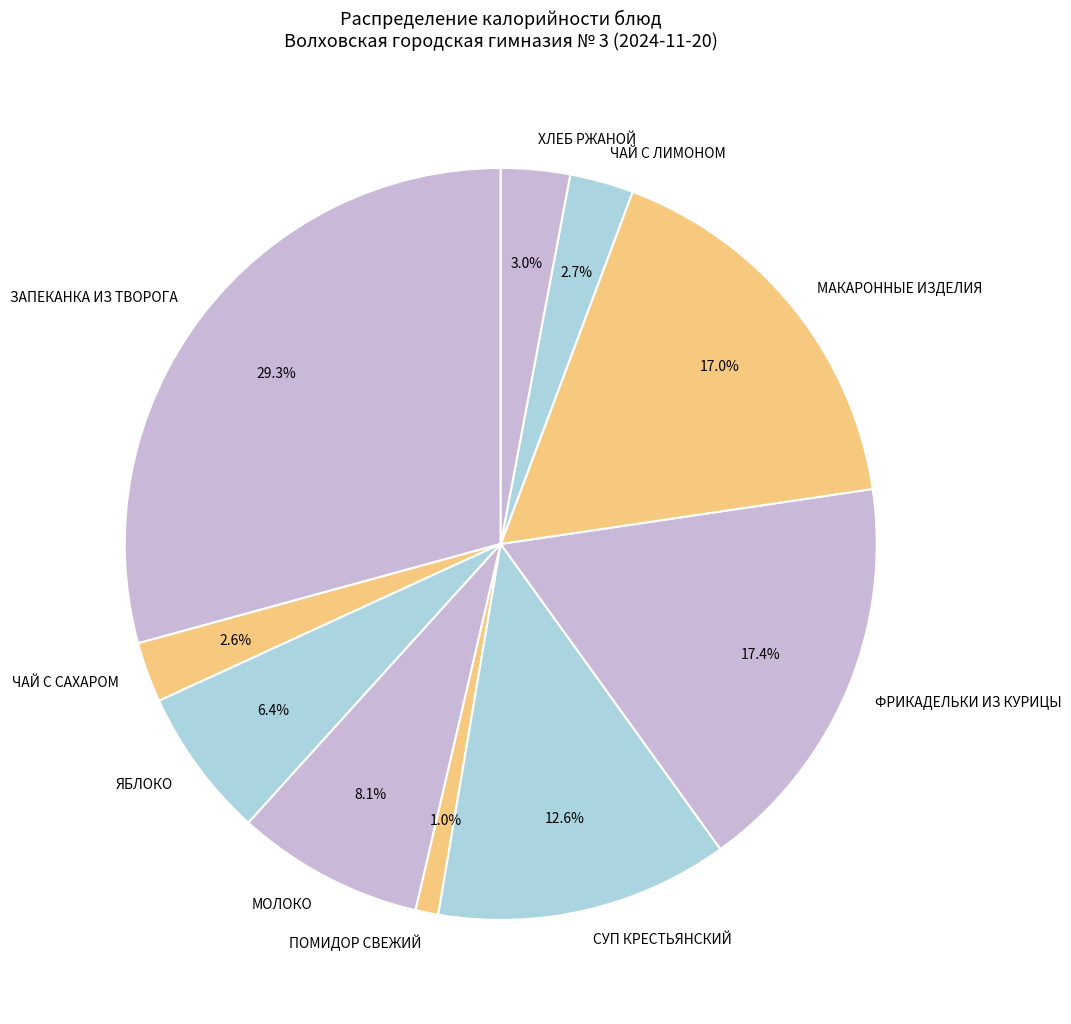

How many segments does this pie chart have?

10